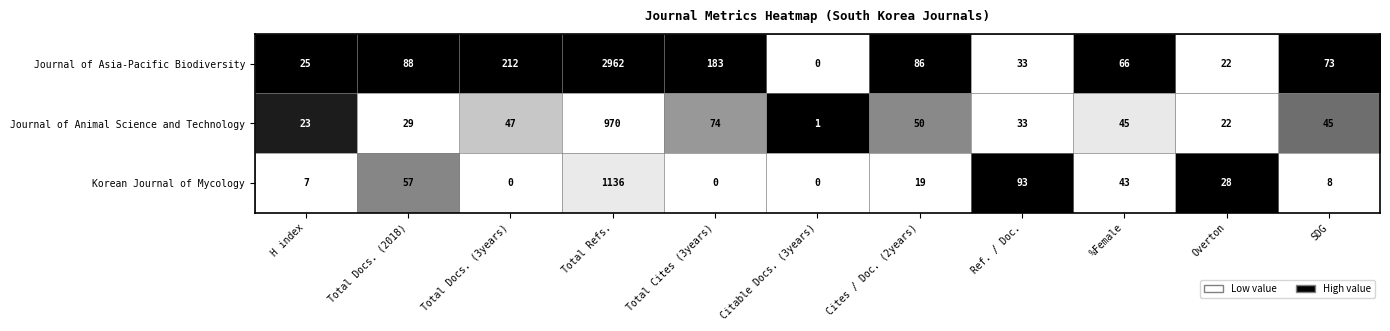

True or false: Korean Journal of Mycology has a value of 453 at Total Cites (3years).

False